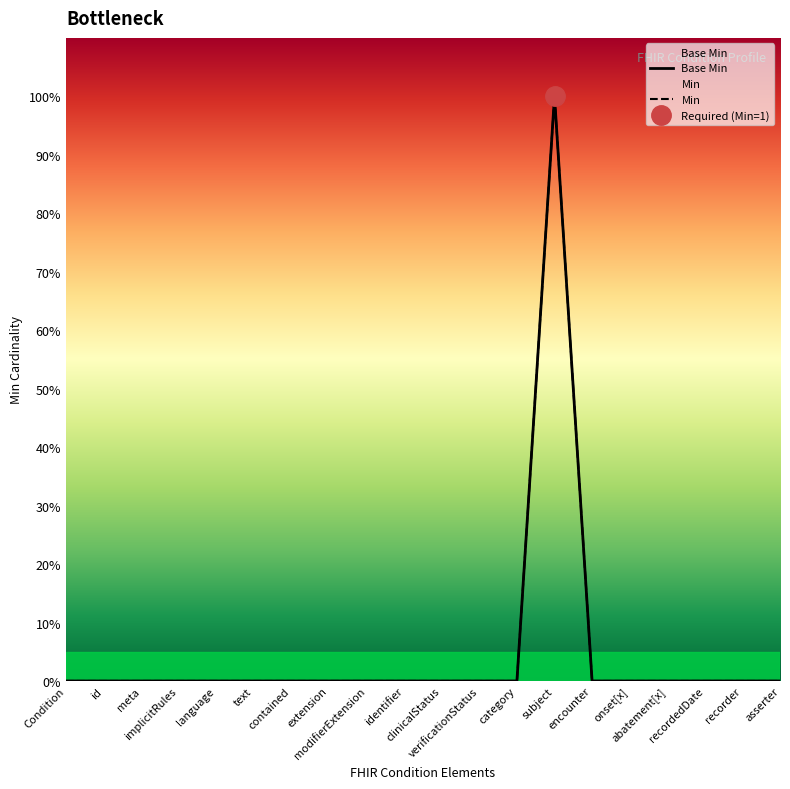

At which category does the chart reach its peak across all series?

subject